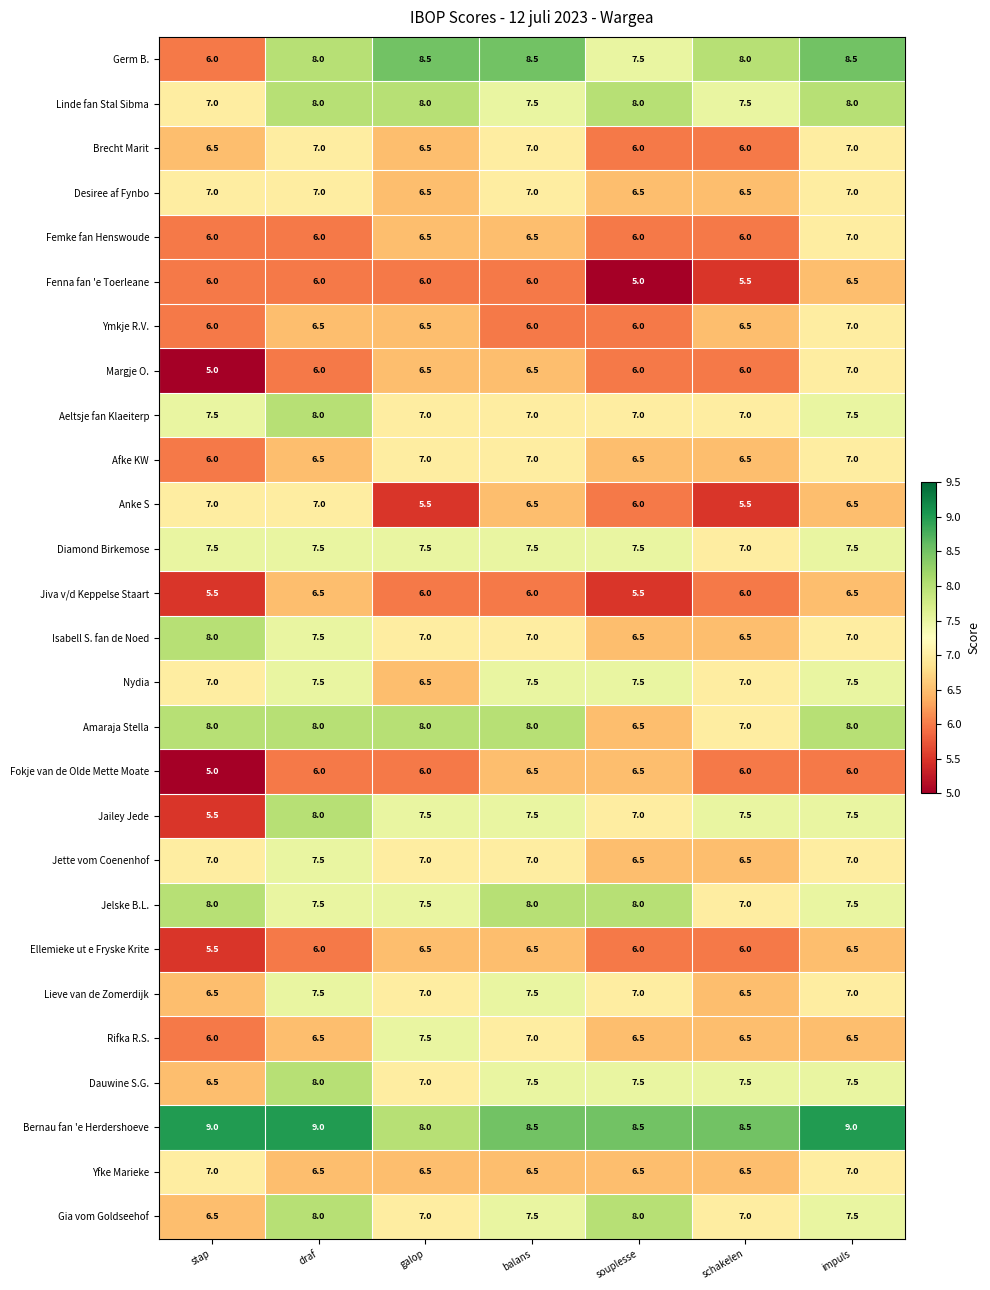

What is the difference between the maximum and minimum values in the Isabell S. fan de Noed series?

1.5